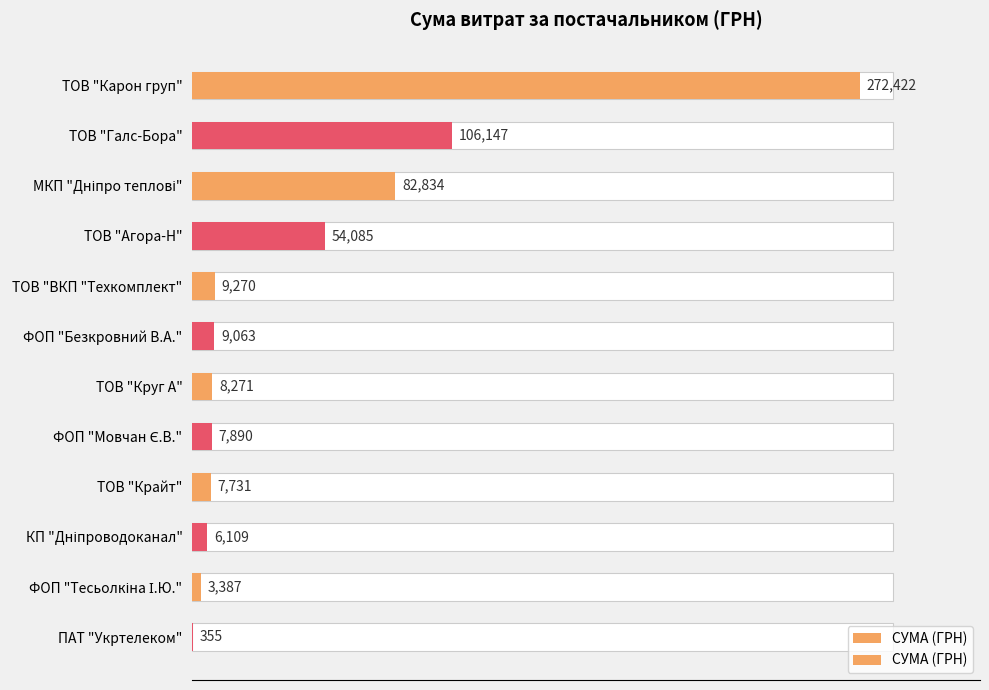

Read the value at ТОВ "Крайт".

7730.8